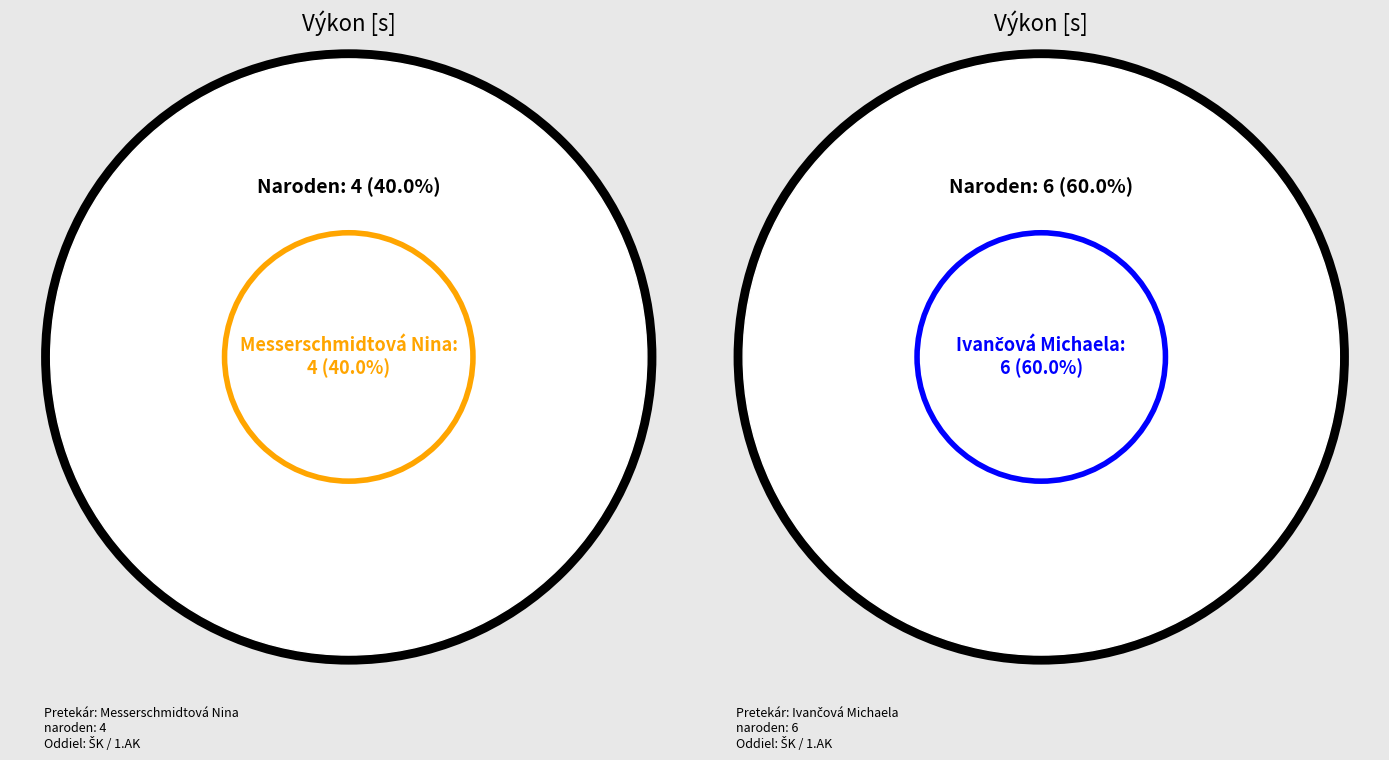

To the nearest percent, what is the combined percentage of Ivančová Michaela and Messerschmidtová Nina?

100%